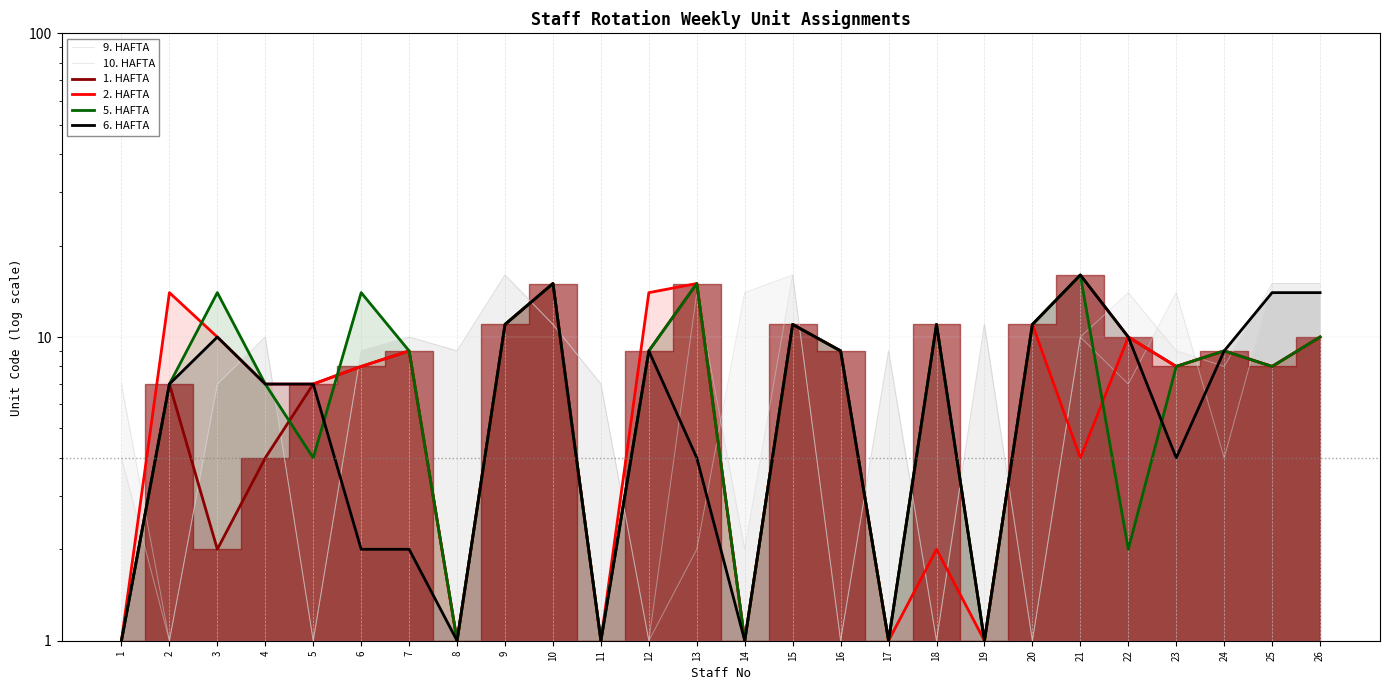

Does the chart display data point markers on the line(s)?

No